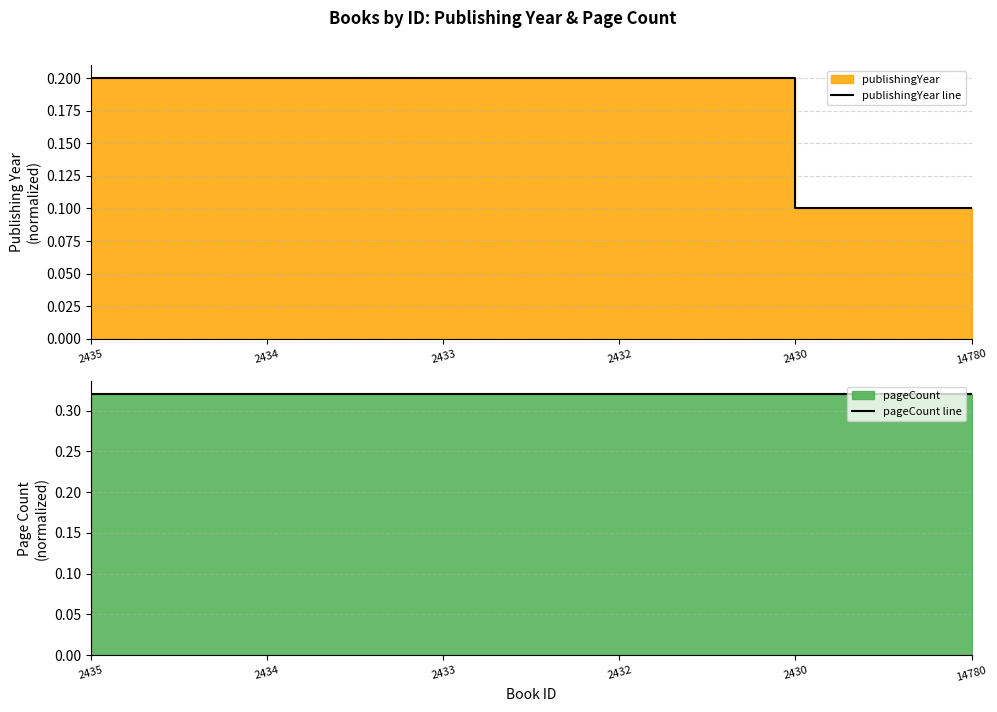

True or false: pageCount line and publishingYear line intersect in this chart.

False